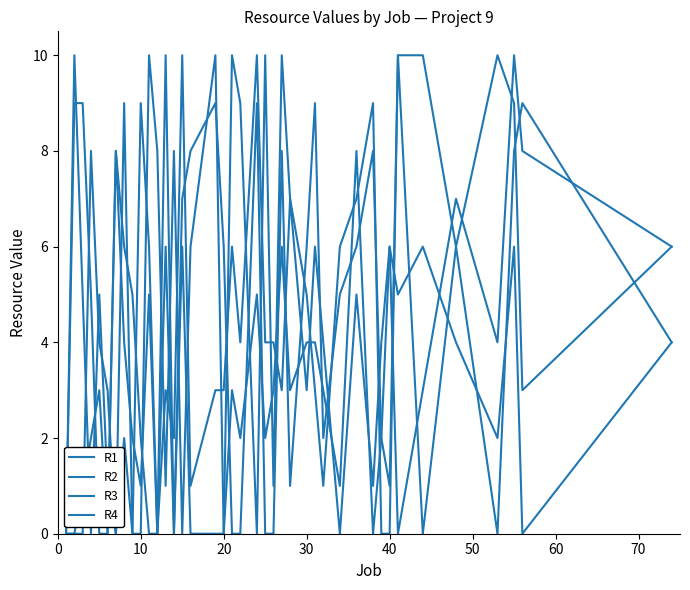

Does the chart display data point markers on the line(s)?

No